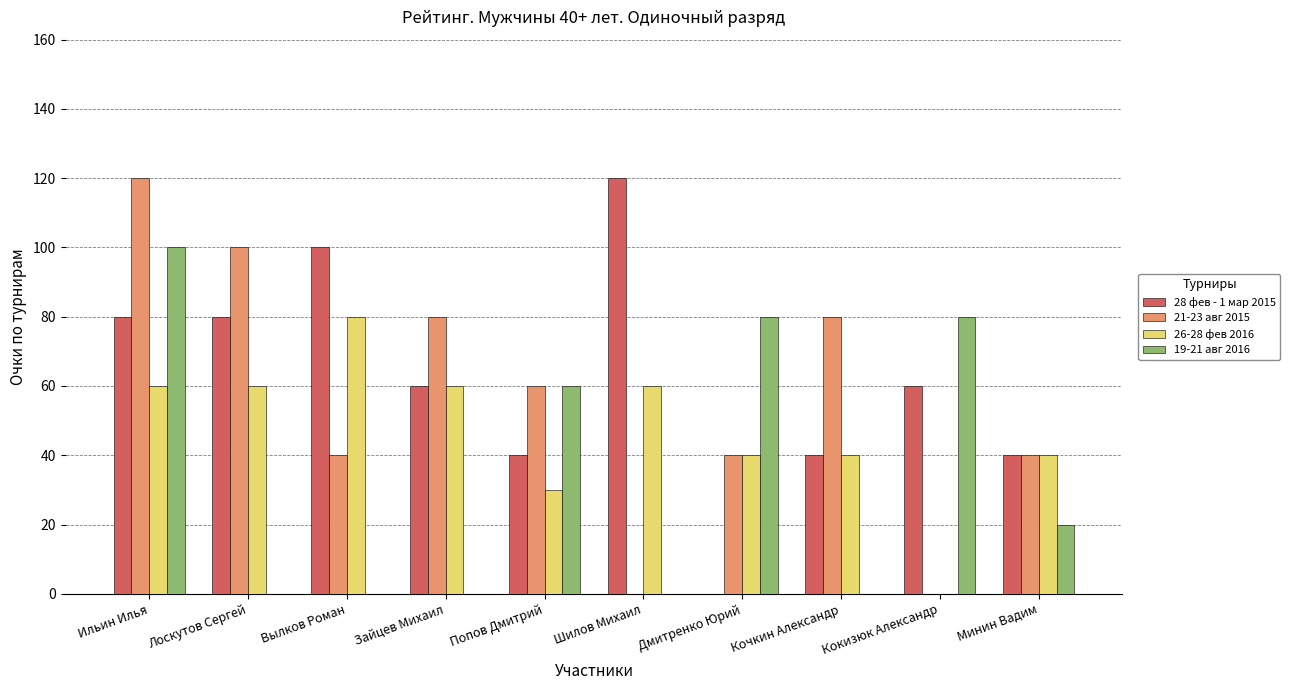

What is the sum of the 26-28 фев 2016 values at Вылков Роман and Кочкин Александр?

120